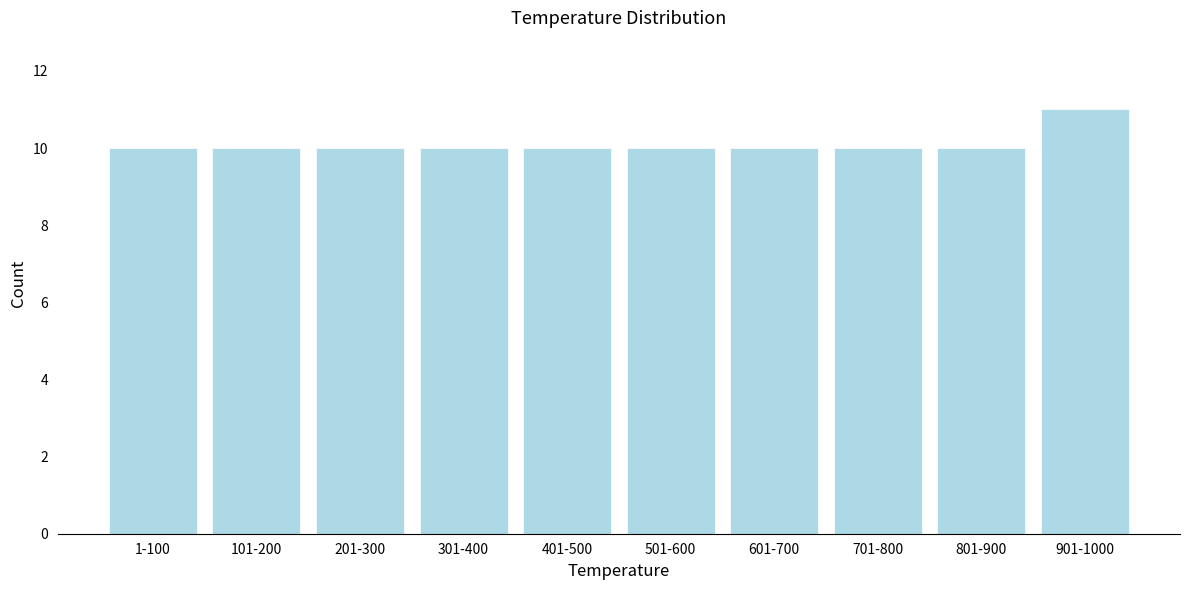

Reading left to right, transcribe all the data shown in this chart.

1-100=10	101-200=10	201-300=10	301-400=10	401-500=10	501-600=10	601-700=10	701-800=10	801-900=10	901-1000=11